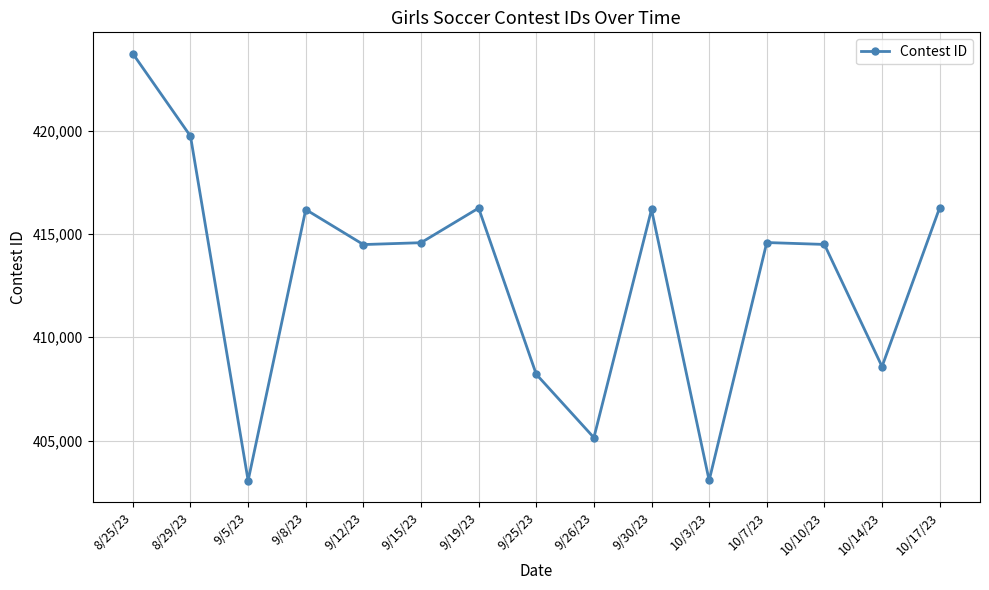

What value does the data have at 9/26/23, to the nearest 10?

405140